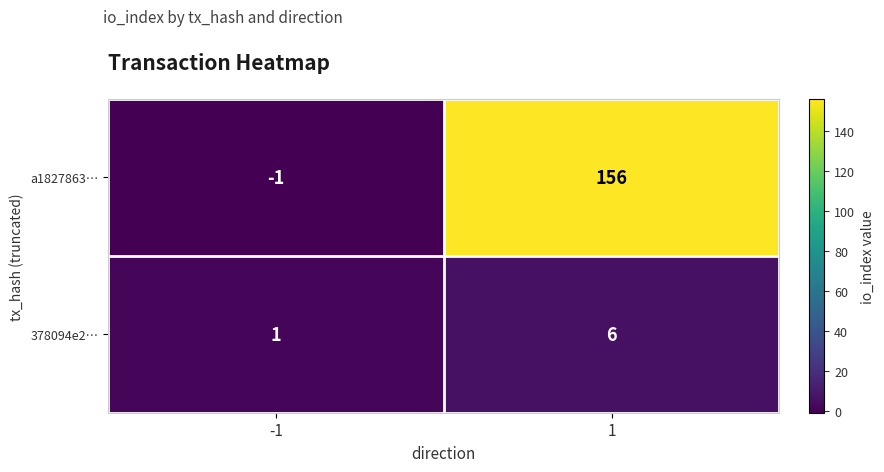

Reading left to right, extract all data points from this chart.

a1827863…: -1	156
378094e2…: 1	6